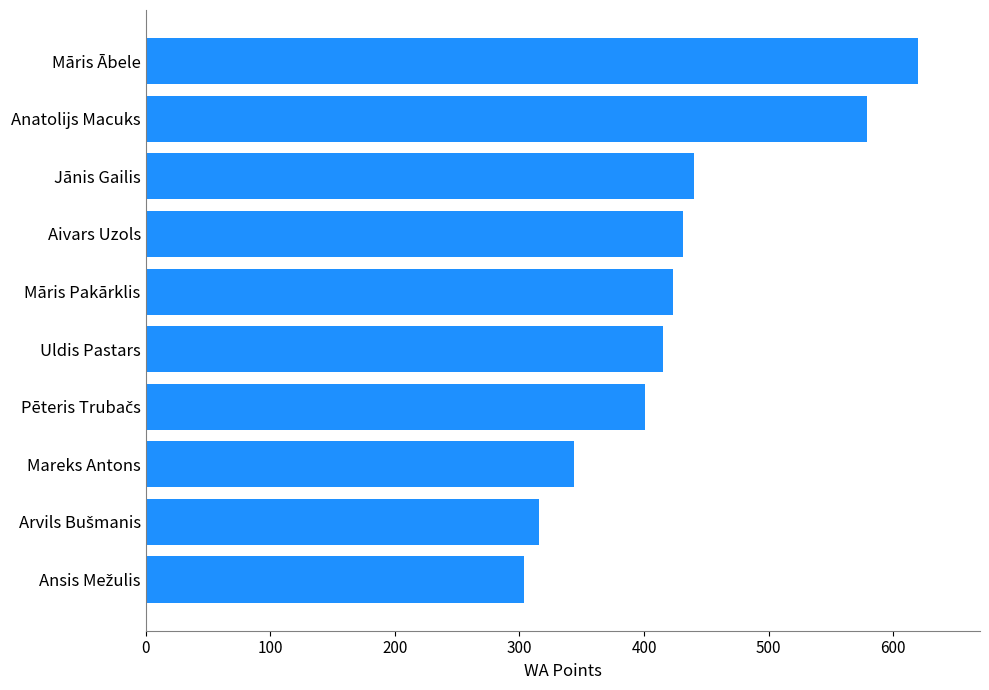

The value at Mareks Antons is 154. True or false?

False